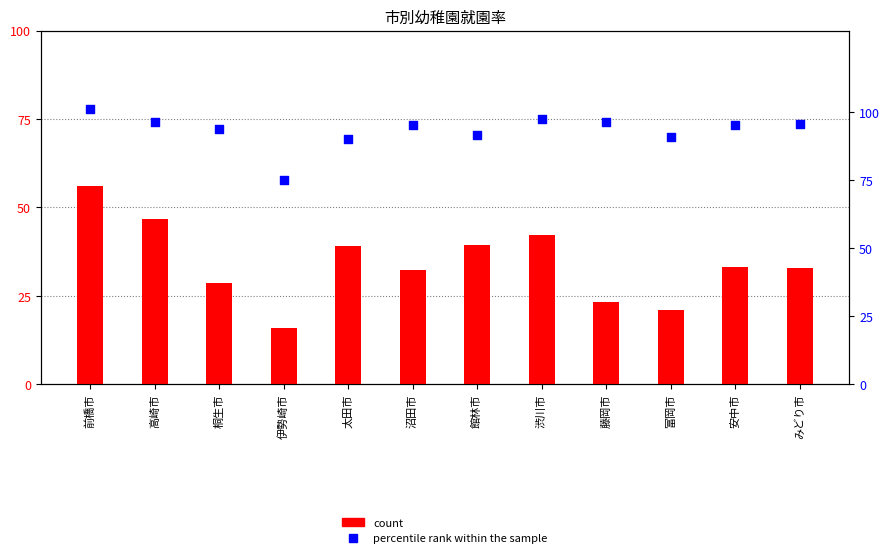

Which series contains the highest Y value?

percentile rank within the sample